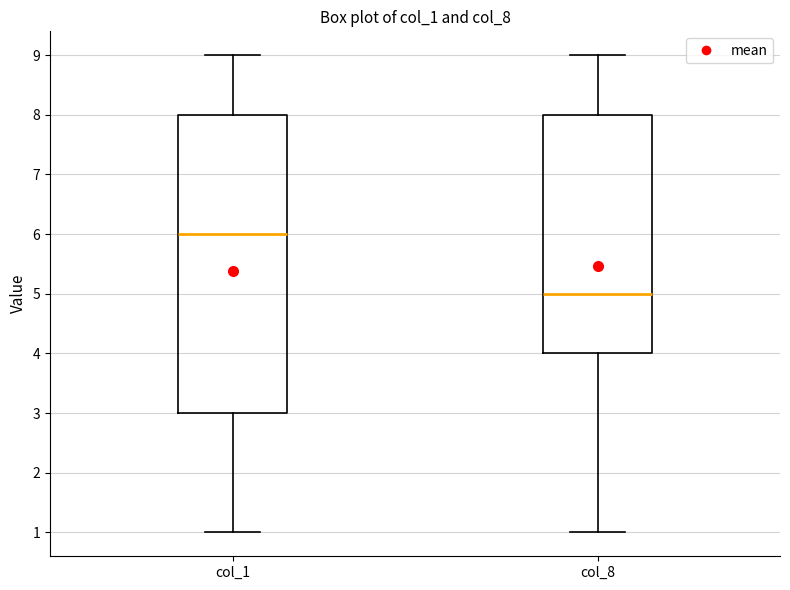

Reading left to right, read every box against the y-axis: the position of its median line, the range the box covers, and the ends of its whiskers. The values are not printed on the chart, so give them approximately, as read against the axis.

col_1: median 6, box 3 to 8, whiskers 1 to 9
col_8: median 5, box 4 to 8, whiskers 1 to 9